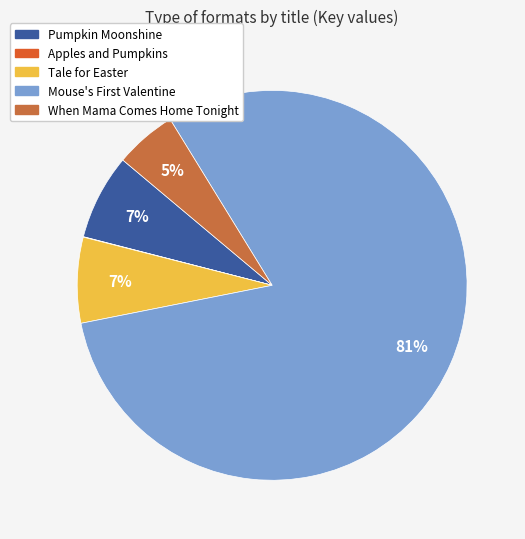

Between When Mama Comes Home Tonight and Apples and Pumpkins, which is larger?

When Mama Comes Home Tonight